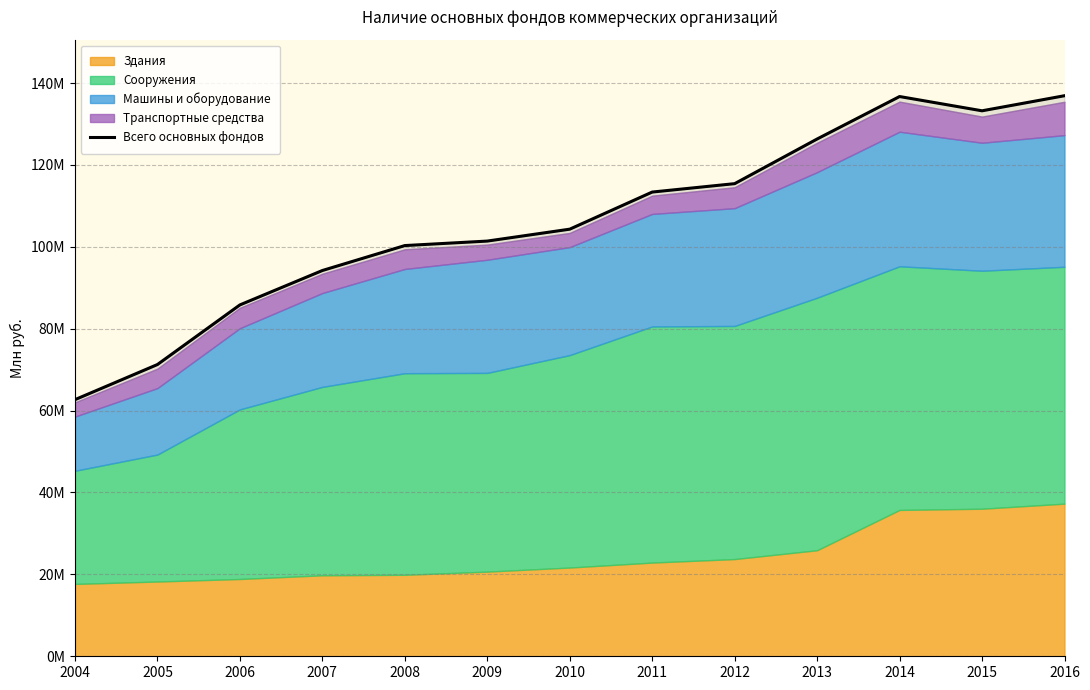

The value at 2009 is 101401138. True or false?

True